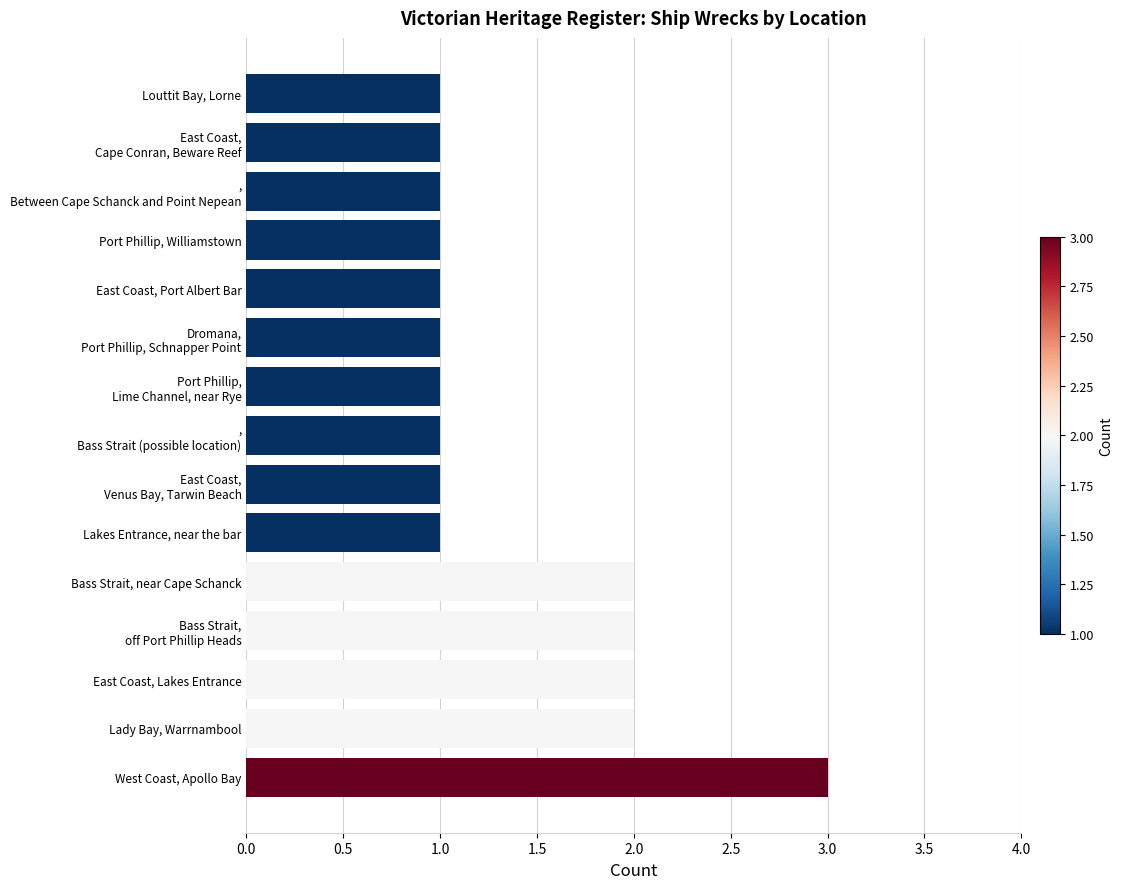

What is the maximum value shown in the chart?

3